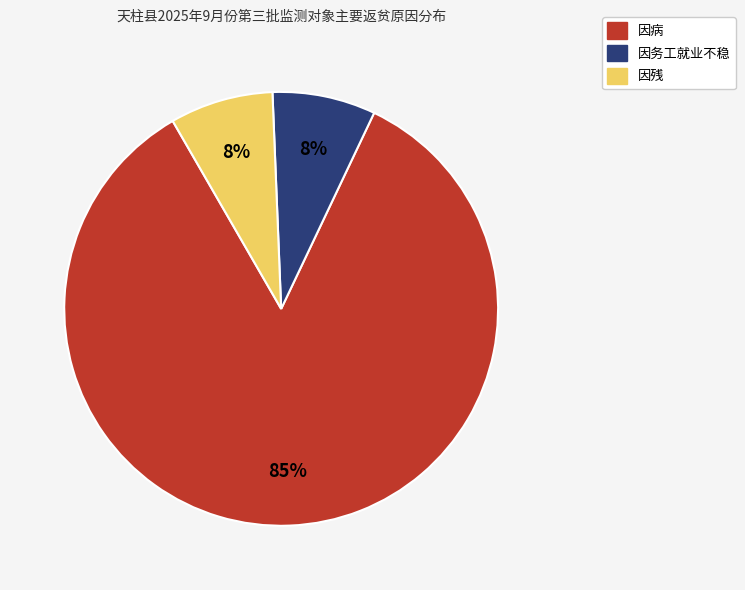

Which has a higher value, 因病 or 因务工就业不稳?

因病